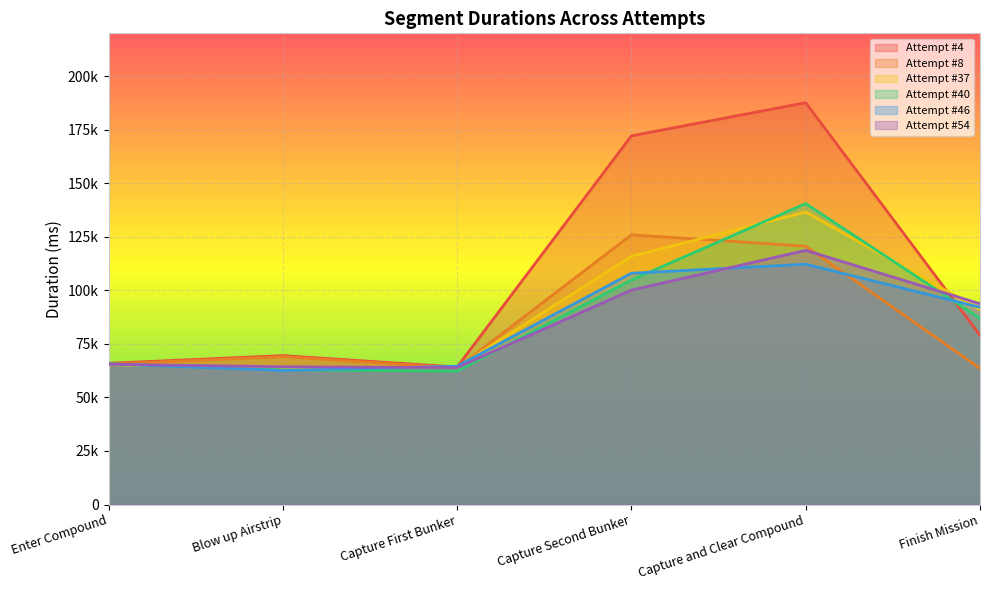

Count the number of data series in this chart.

6